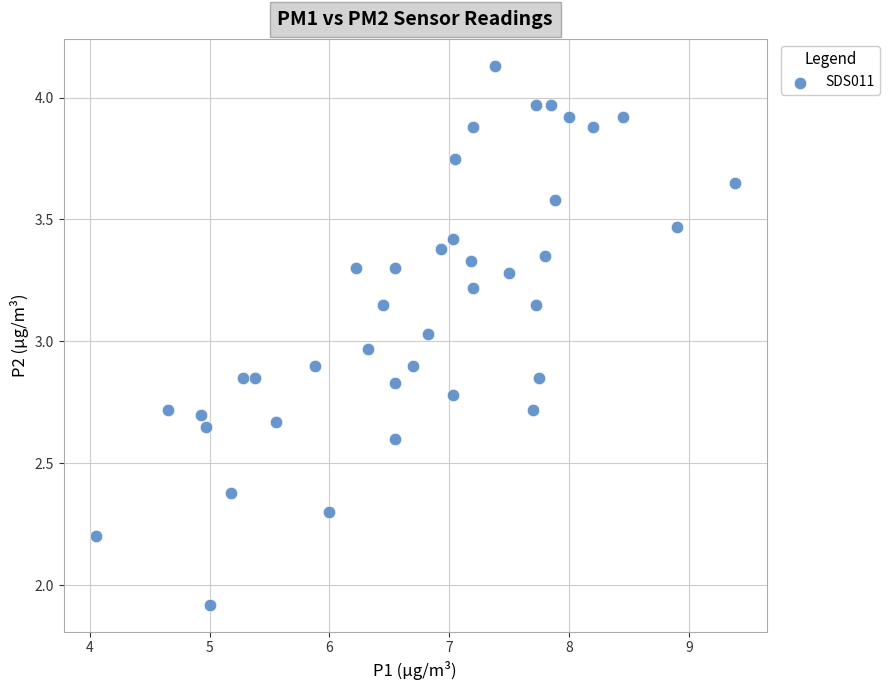

What is the range of Y values (max minus min)?

2.2